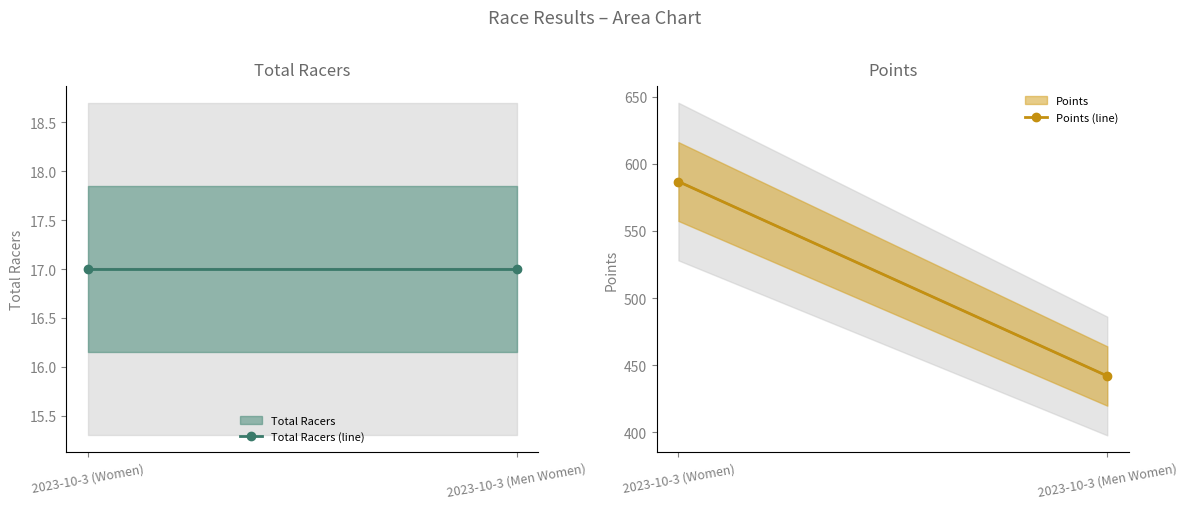

Is it true that Points (line) equals 222.6 at 2023-10-3 (Women)?

False